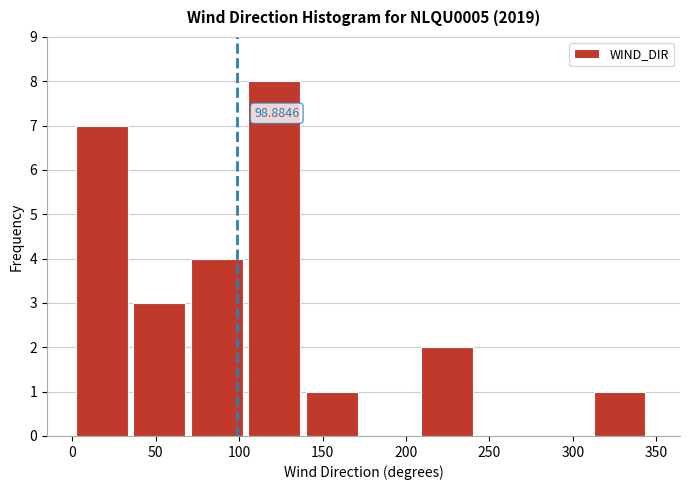

Over which range of the x-axis is the bar tallest?

105.5 to 140.0